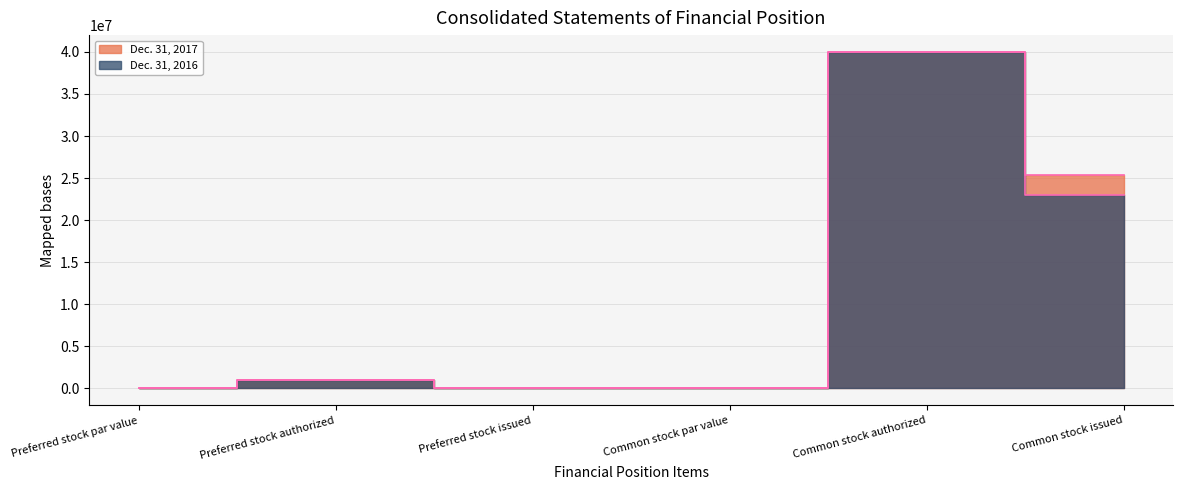

What position from the right is Preferred stock issued?

4